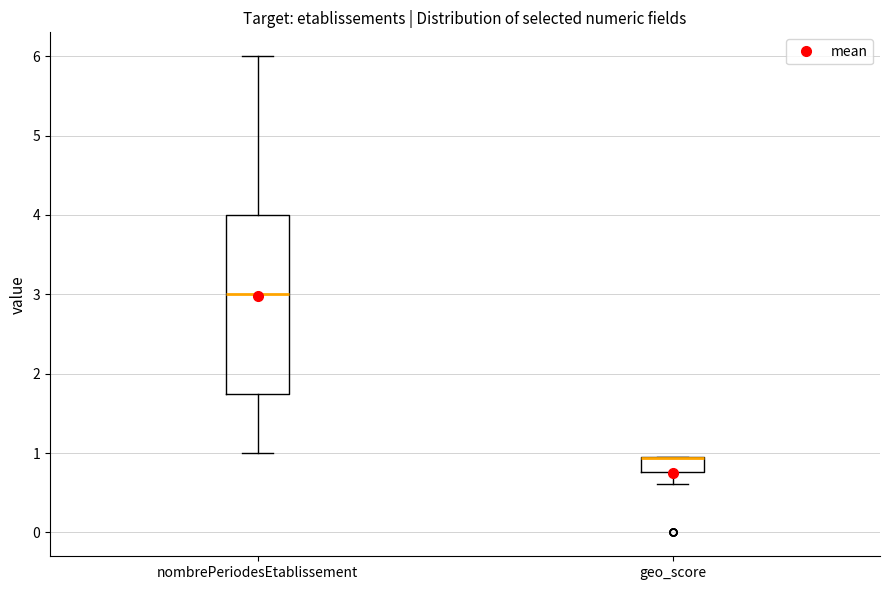

Where is the lower edge of the box for geo_score on the y-axis? The values are not printed on the chart, so give them approximately, as read against the axis.

0.8